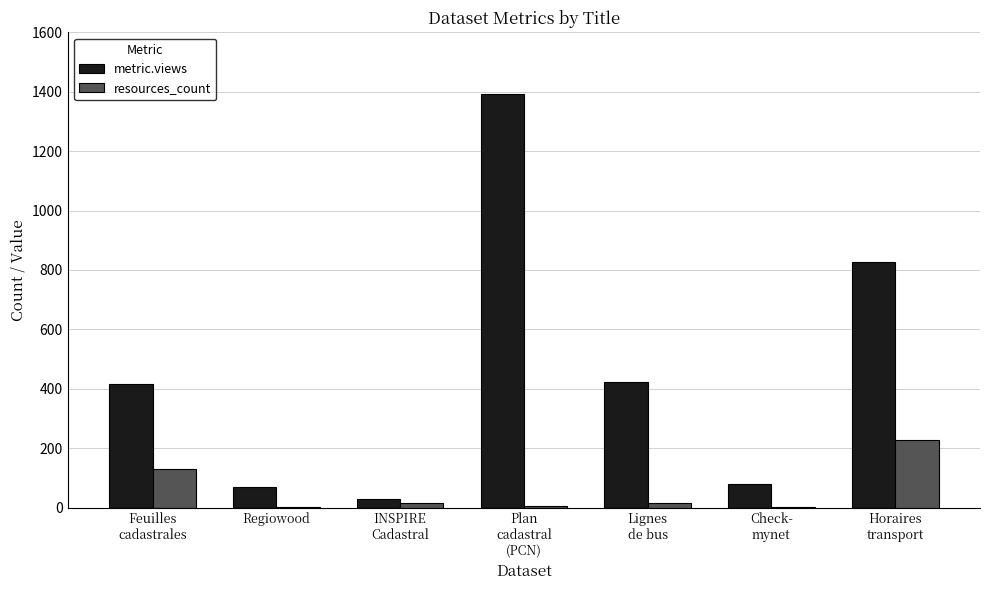

How many groups of bars are there?

7